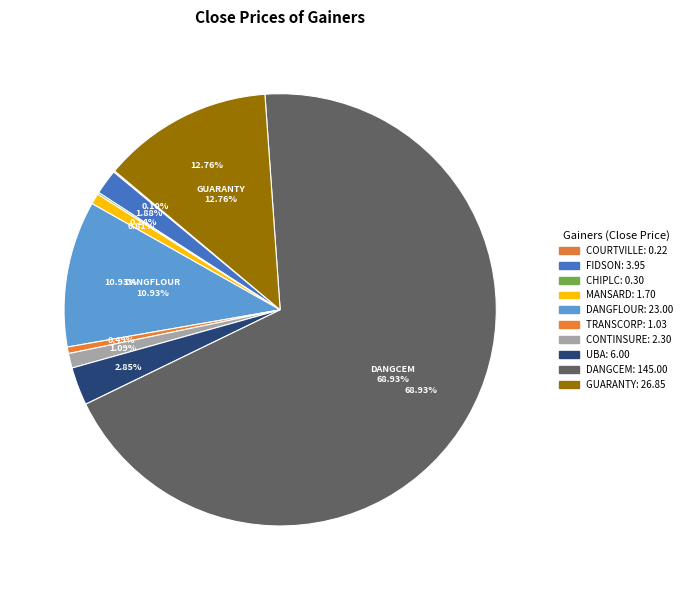

Which category has the biggest portion of the pie?

DANGCEM